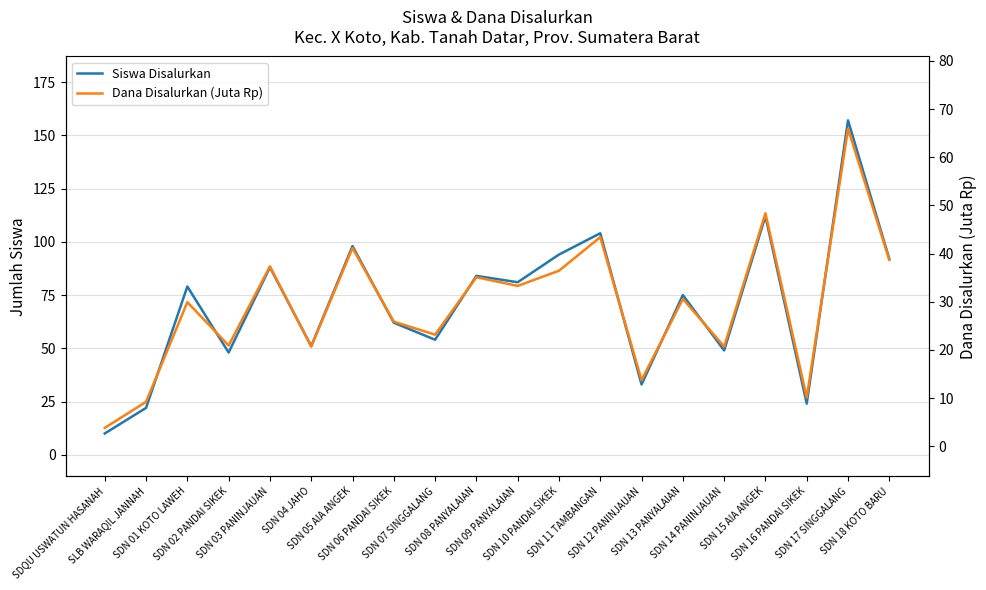

Where is the first local maximum for Siswa Disalurkan?

SDN 01 KOTO LAWEH